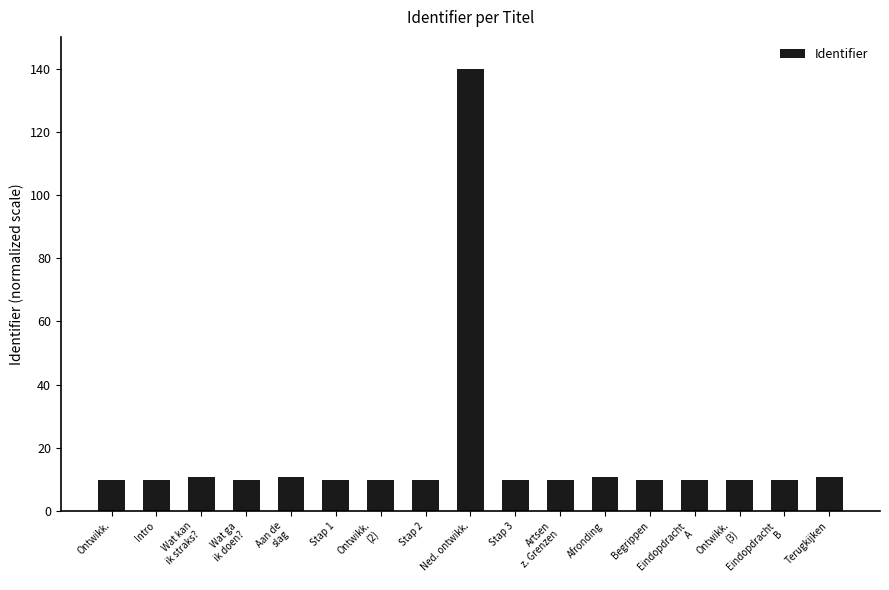

What is the sum of the values at Ontwikk.
(3) and Stap 3?

20.0